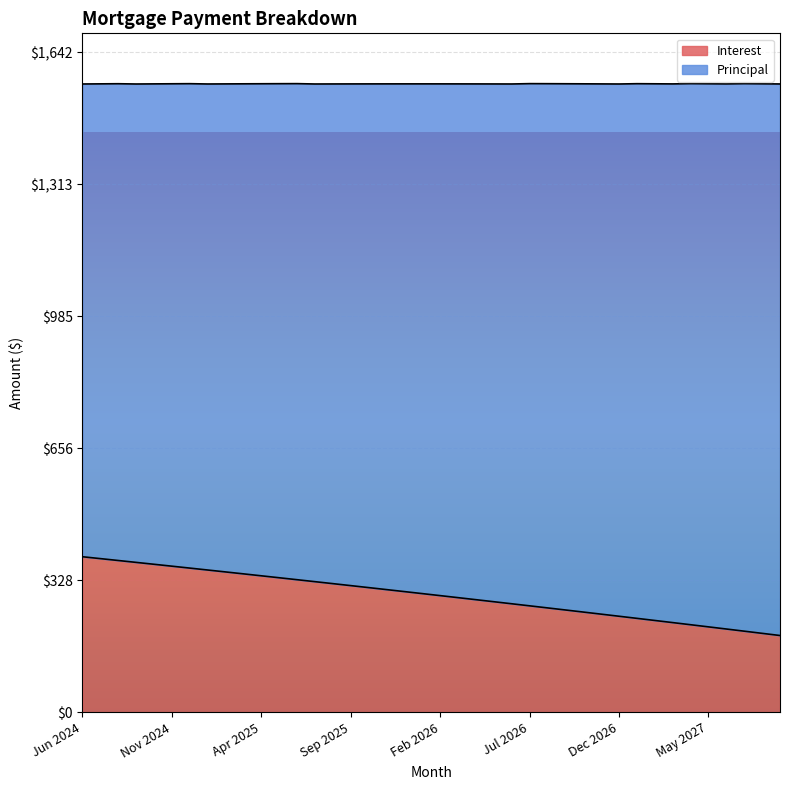

How many data points are less than 295?

20